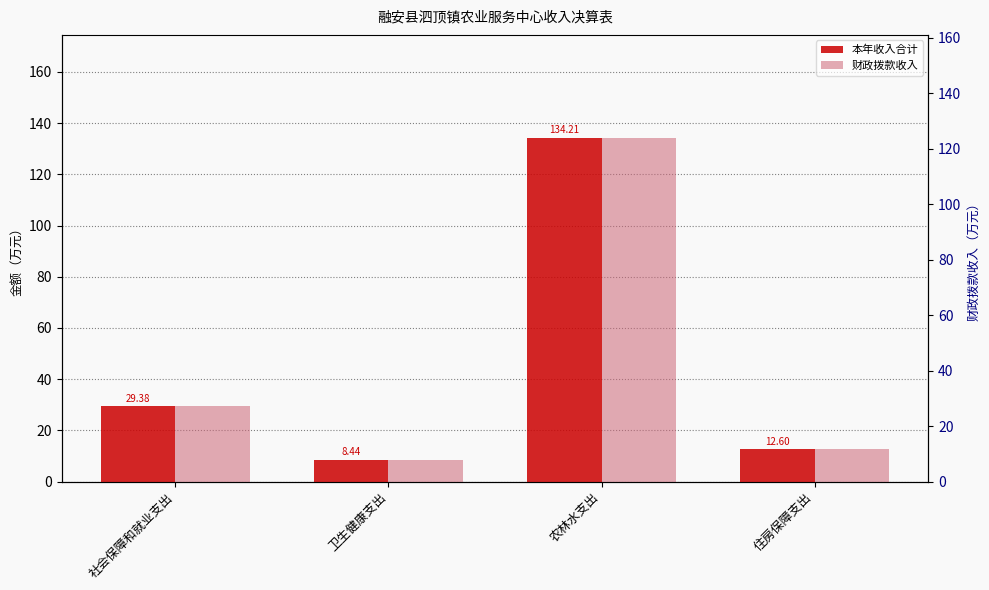

What is the difference between the second highest and minimum values in the 本年收入合计 series?

20.9